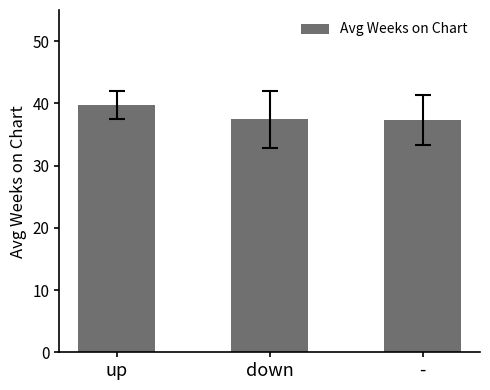

What position from the left is down?

2